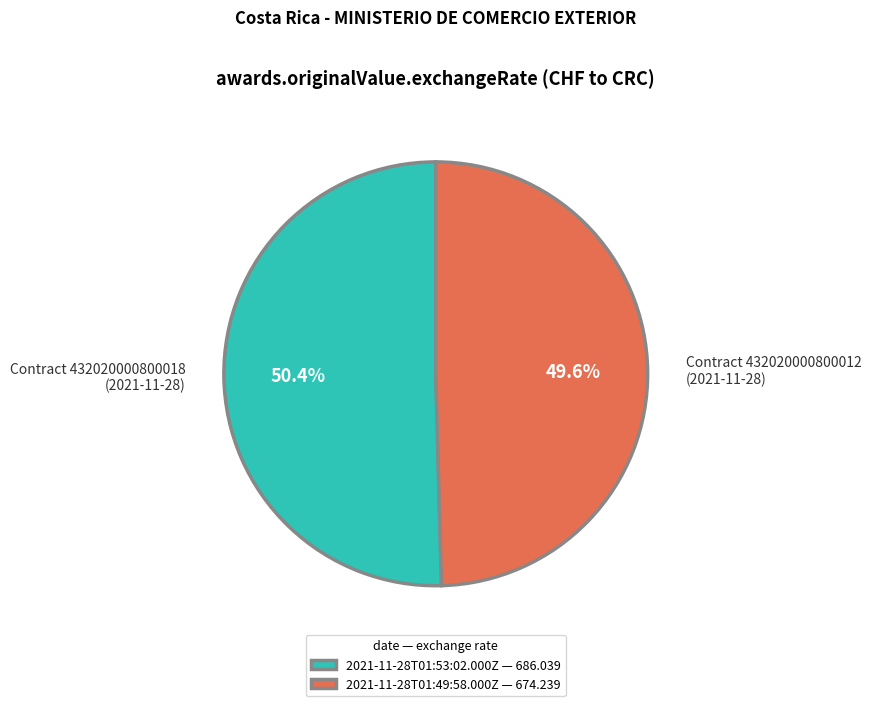

What percentage is the 2021-11-28T01:49:58.000Z slice, to the nearest percent?

50%